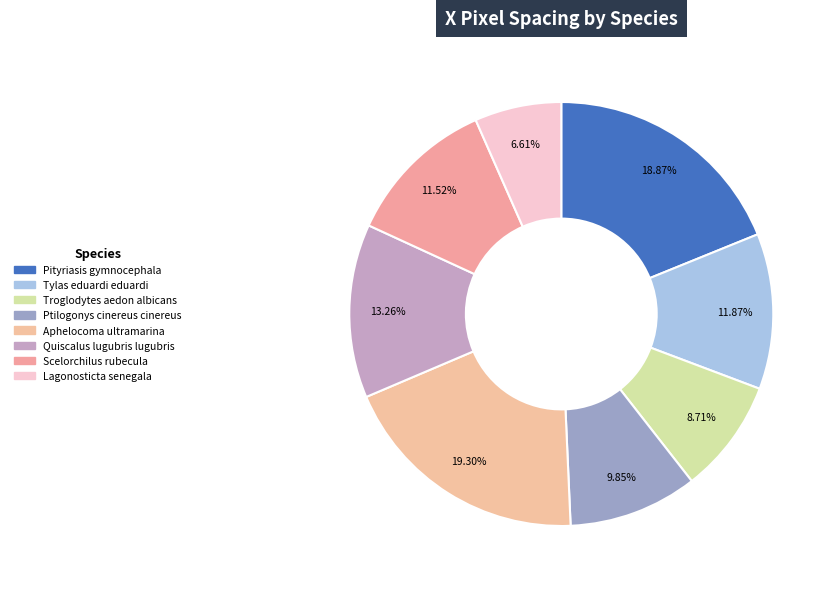

To the nearest percent, what percentage of the pie is Scelorchilus rubecula?

12%